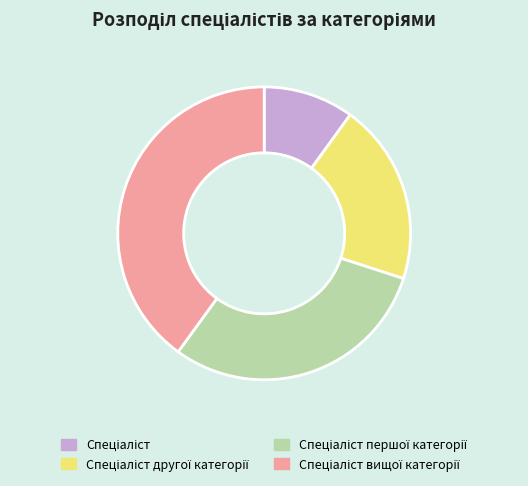

Does any single category account for the majority?

No